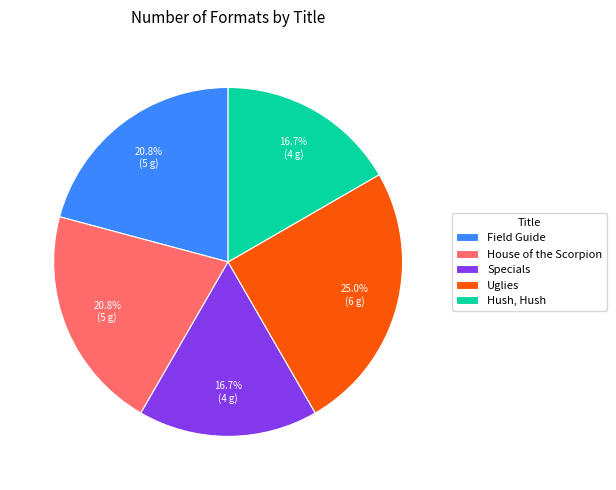

Which category has the biggest portion of the pie?

Uglies